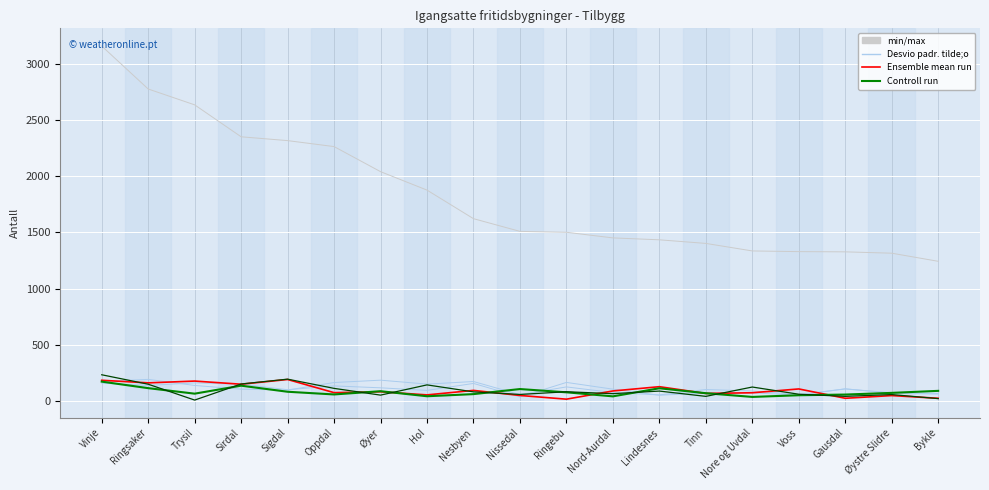

How many lines are shown in the chart?

6